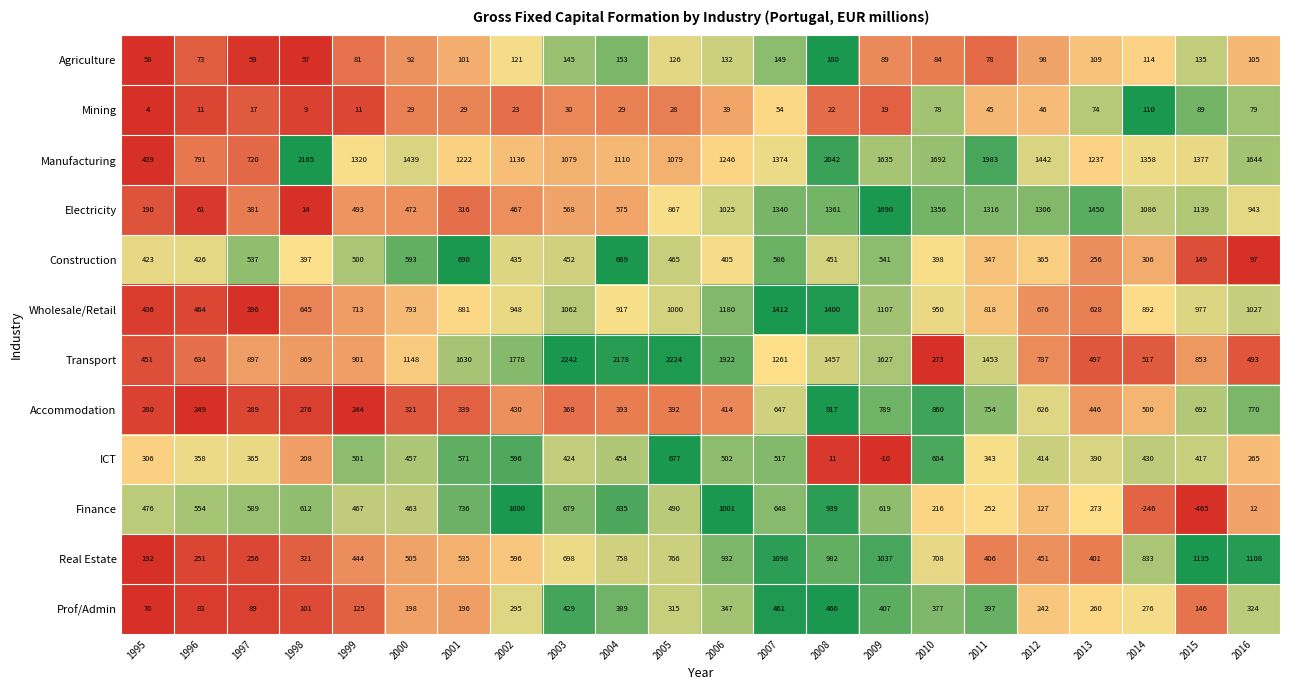

What is the average value of the Accommodation series?

500